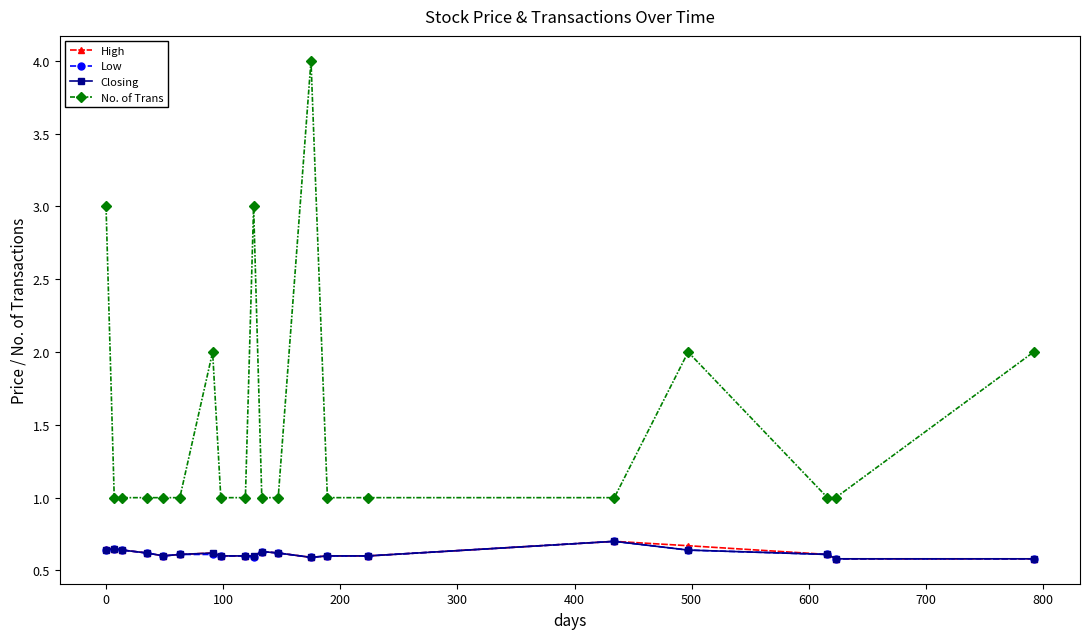

True or false: Closing has more than 1 interior local peaks.

True